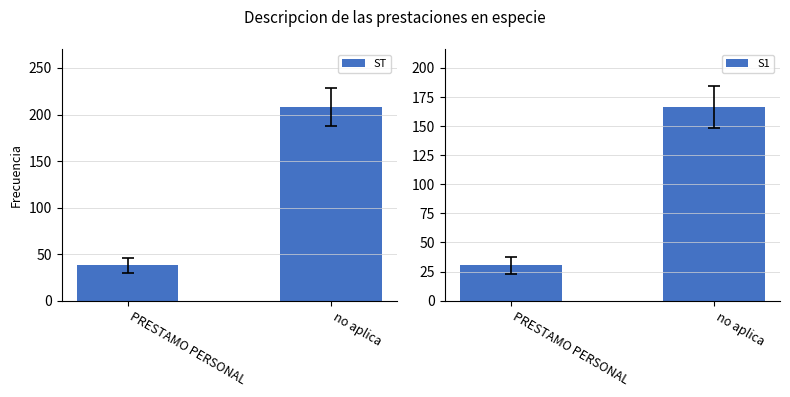

What is the difference between the maximum and minimum values in the S1 series?

136.0